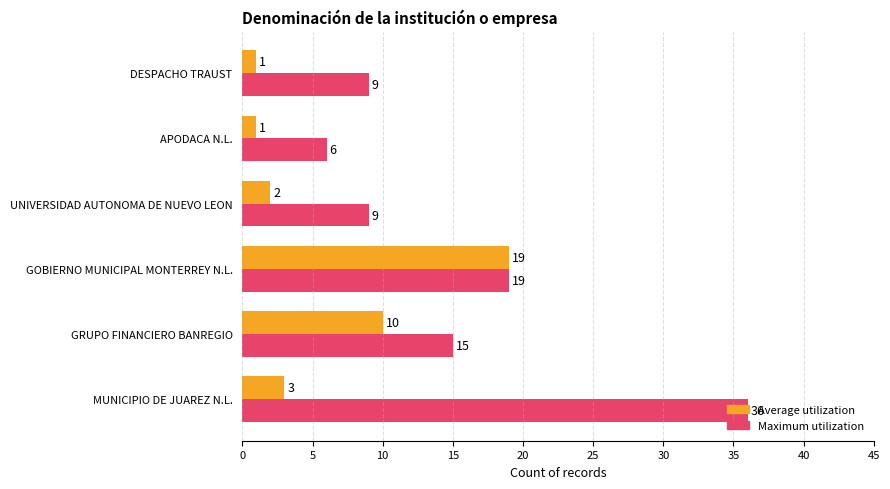

Which category has the highest value in the Average utilization series?

GOBIERNO MUNICIPAL MONTERREY N.L.